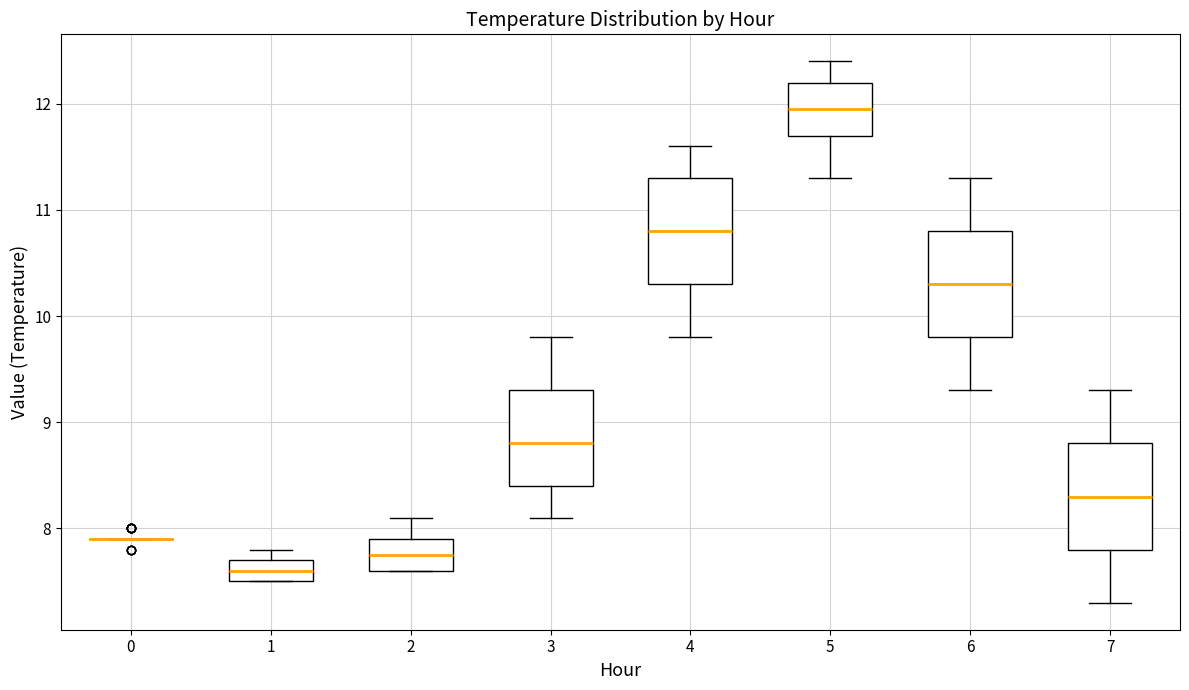

Reading left to right, transcribe this box plot: for each box, give where its median line is, the range the box spans, and where its two whiskers end, as read against the y-axis. The values are not printed on the chart, so give them approximately, as read against the axis.

0: box collapsed to a line at 7.9, whiskers 7.9 to 7.9
1: median 7.6, box 7.5 to 7.7, whiskers 7.5 to 7.8
2: median 7.8, box 7.6 to 7.9, whiskers 7.6 to 8.1
3: median 8.8, box 8.4 to 9.3, whiskers 8.1 to 9.8
4: median 10.8, box 10.3 to 11.3, whiskers 9.8 to 11.6
5: median 12.0, box 11.7 to 12.2, whiskers 11.3 to 12.4
6: median 10.3, box 9.8 to 10.8, whiskers 9.3 to 11.3
7: median 8.3, box 7.8 to 8.8, whiskers 7.3 to 9.3